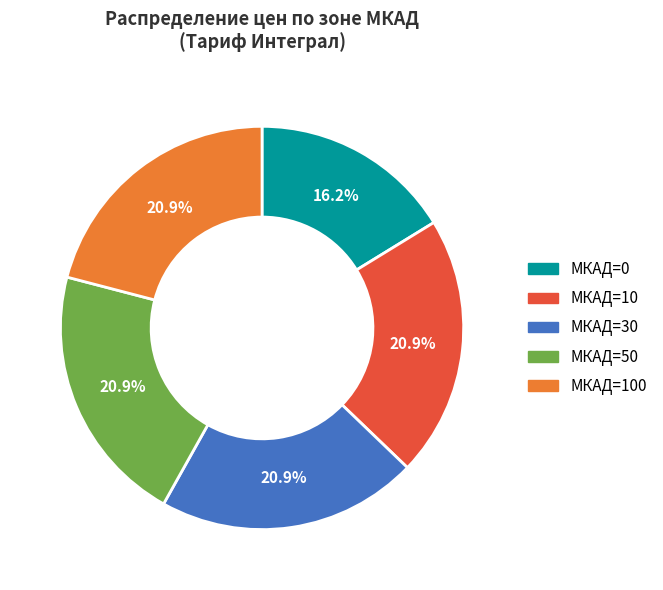

Does any single category account for the majority?

No